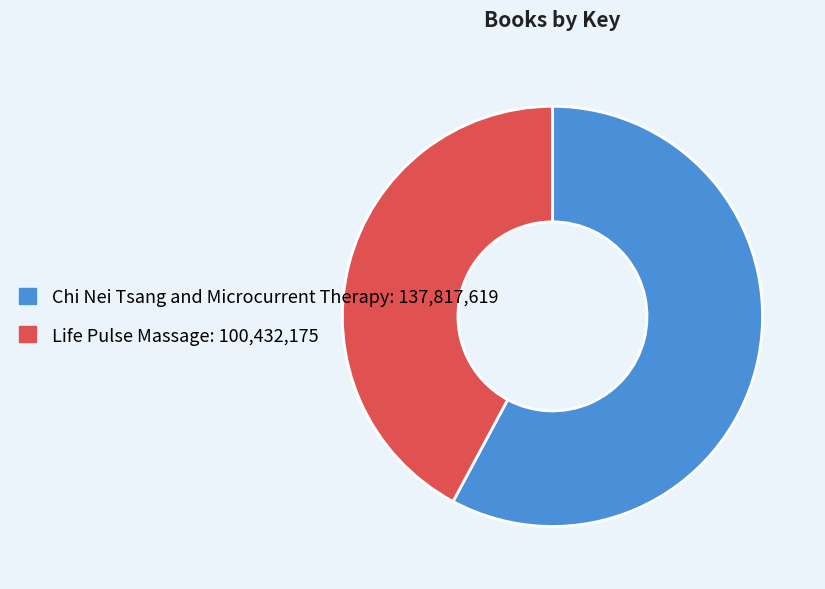

Combined, do Life Pulse Massage and Chi Nei Tsang and Microcurrent Therapy account for over 50%?

Yes